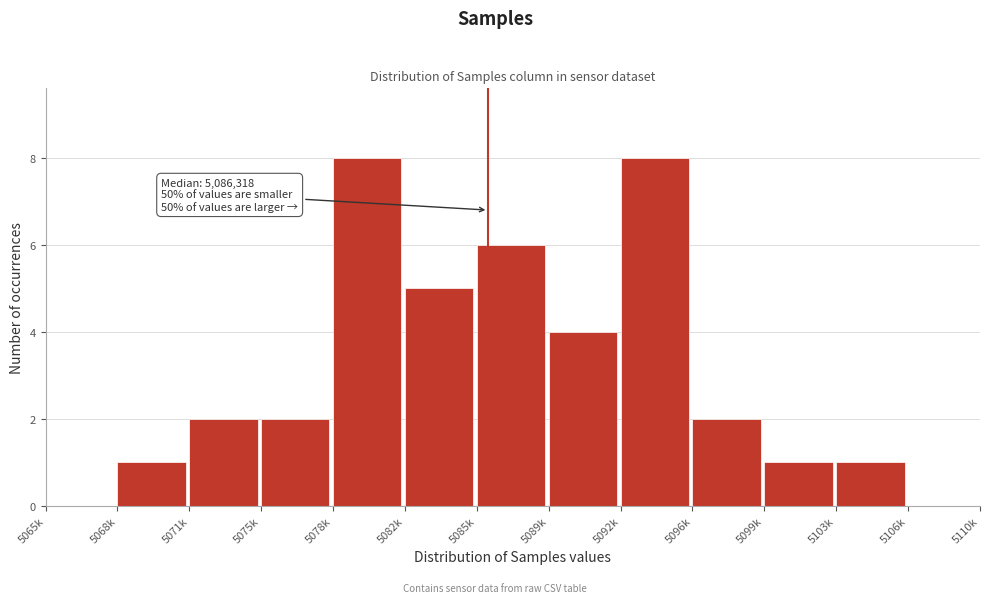

Reading left to right, what are all the values shown in this chart?

5065k=0	5068k=1	5071k=2	5075k=2	5078k=8	5082k=5	5085k=6	5089k=4	5092k=8	5096k=2	5099k=1	5103k=1	5106k=0